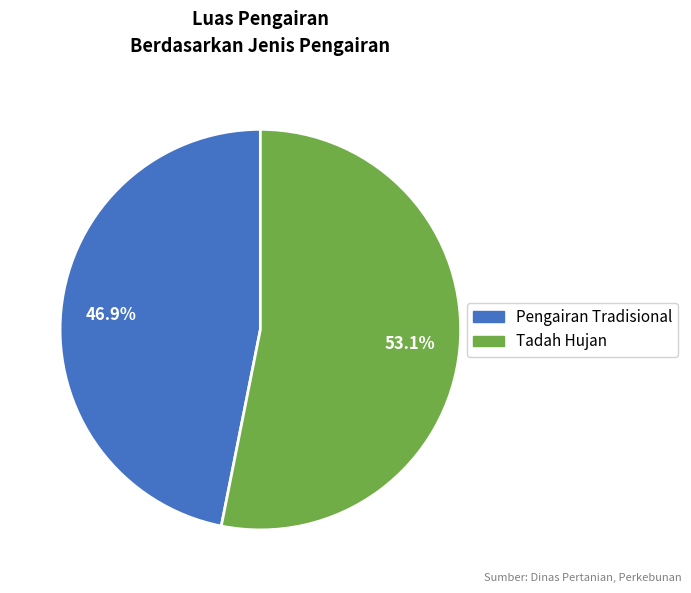

To the nearest percent, what is the average slice percentage?

50%